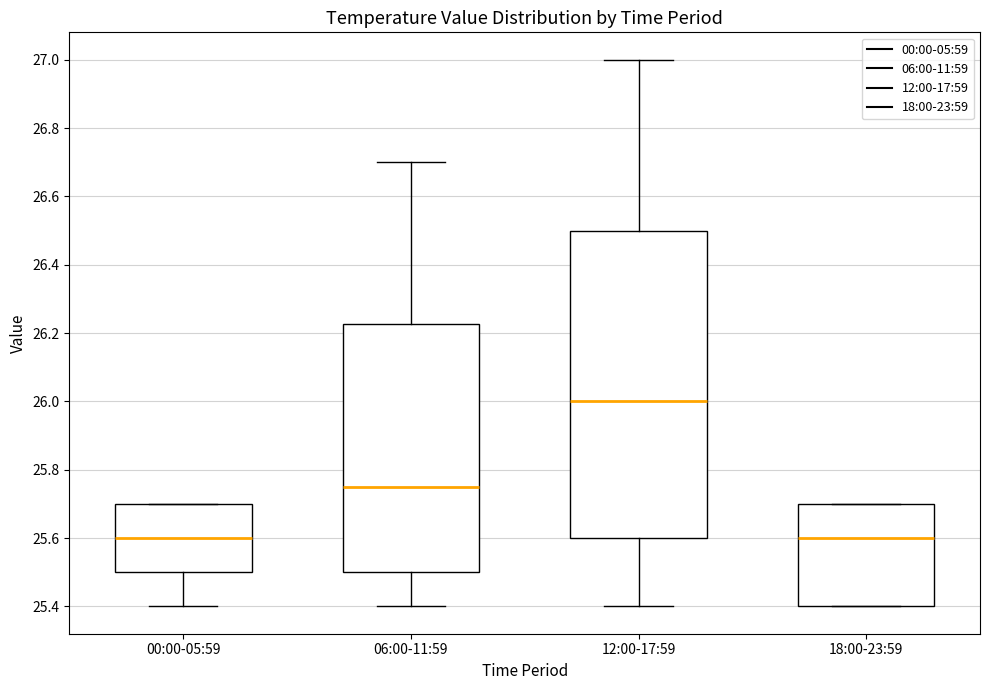

Where is the upper edge of the box for 00:00-05:59 on the y-axis? The values are not printed on the chart, so give them approximately, as read against the axis.

25.70